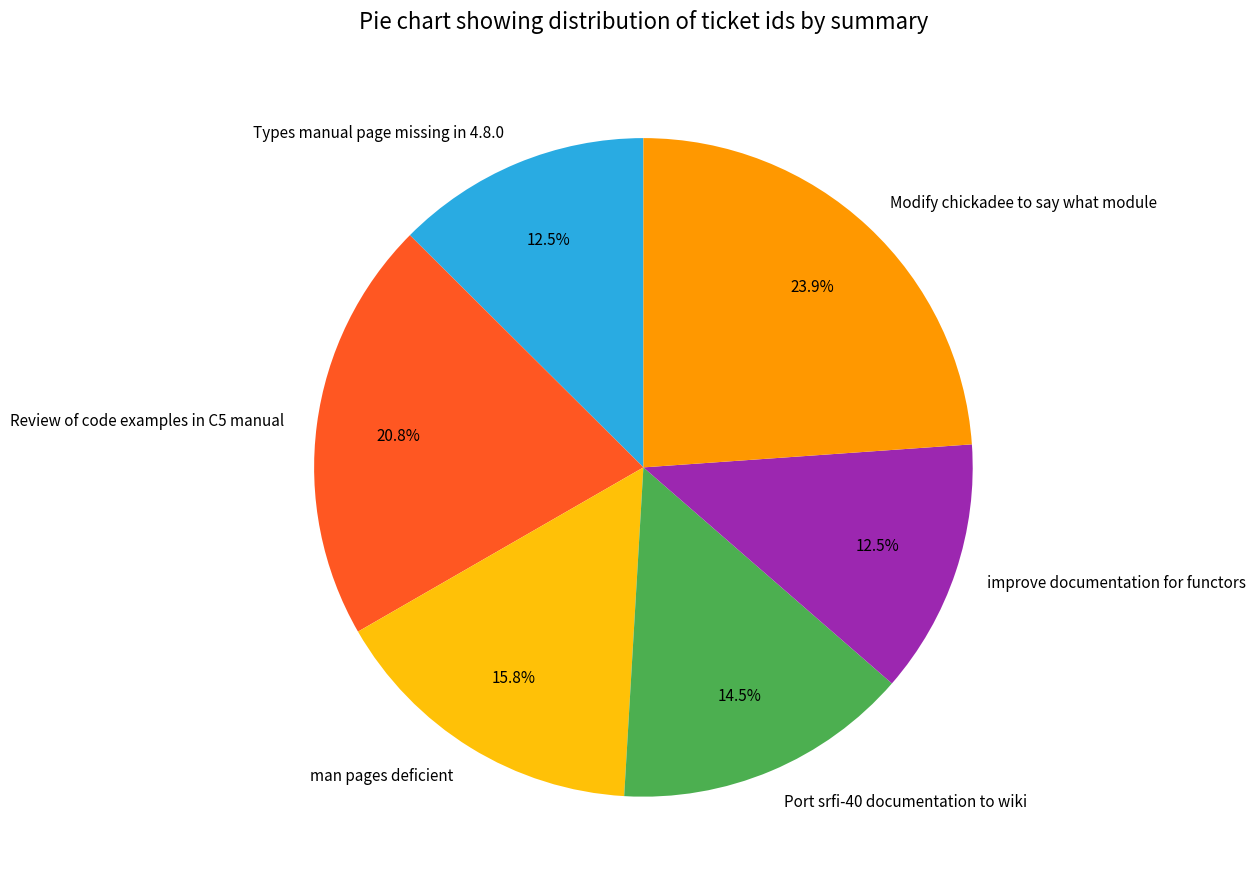

To the nearest percent, what percentage of the pie is Modify chickadee to say what module?

24%